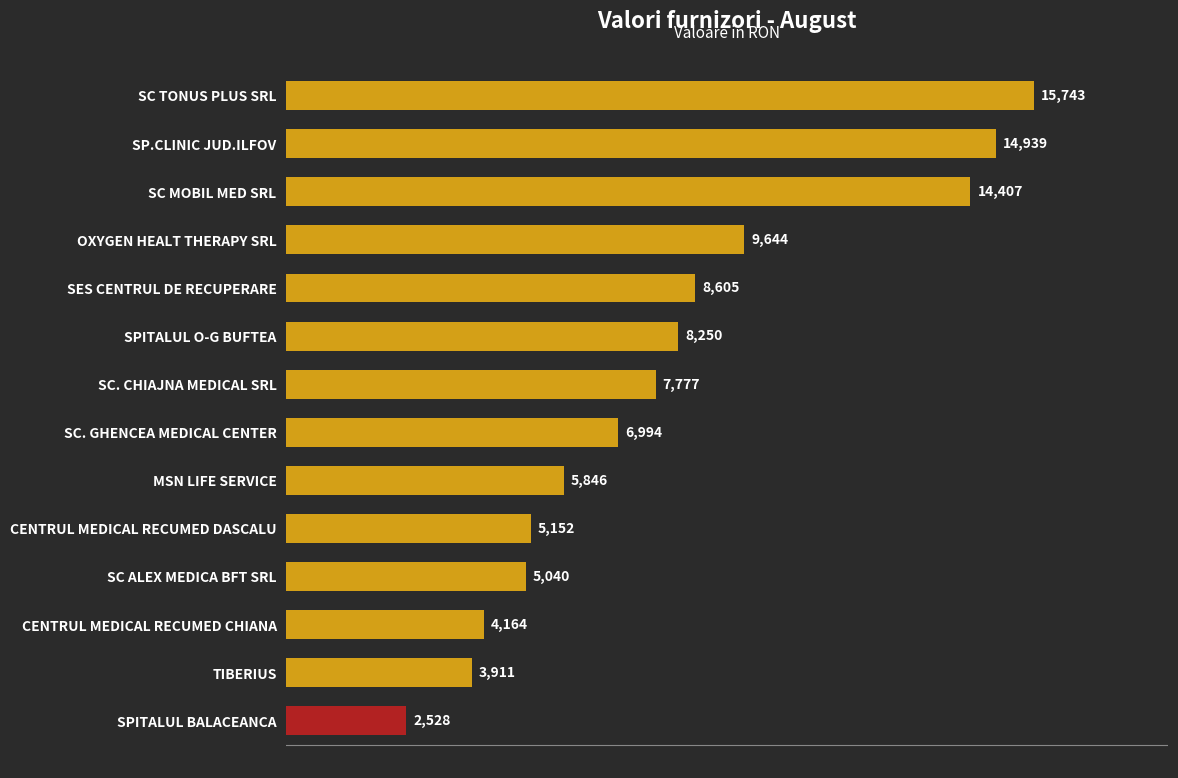

What is the label of the 8th bar from the top?

SC. GHENCEA MEDICAL CENTER